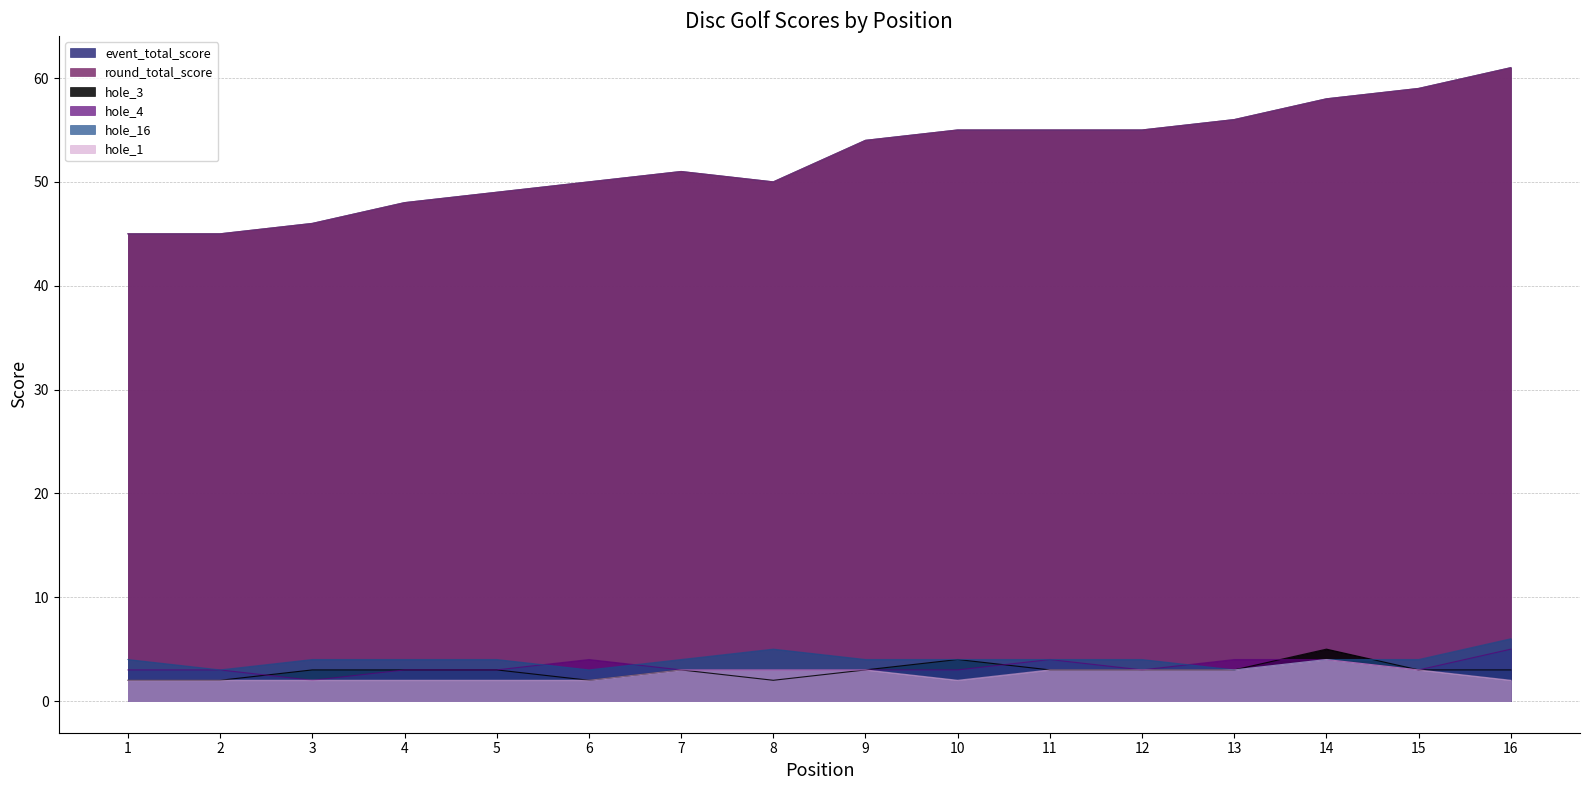

What is the lowest value of the round_total_score series?

45